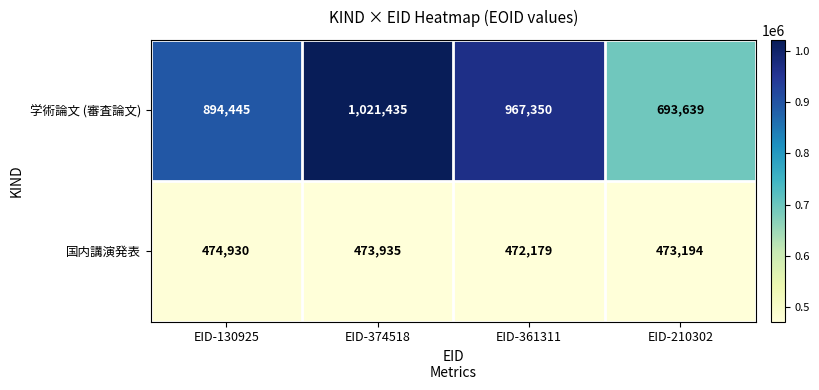

At which label is 国内講演発表 closest to 473554?

EID-210302